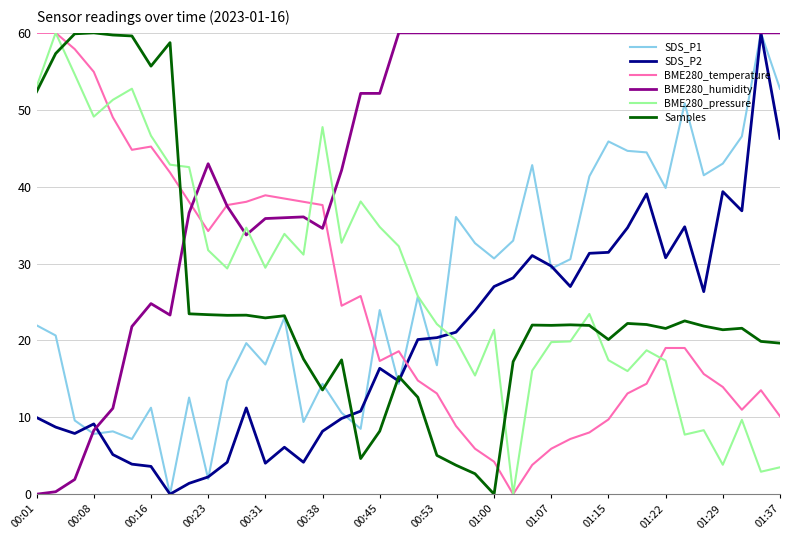

Which series ends up on top after the final intersection of Samples and BME280_pressure?

Samples